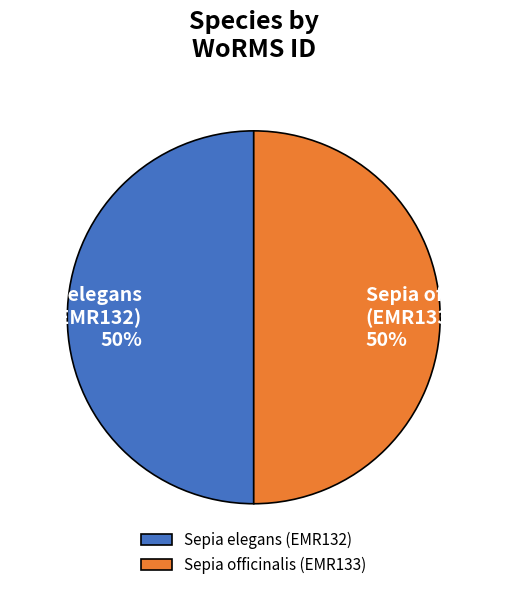

What is the ratio of the value at Sepia elegans (EMR132) to the value at Sepia officinalis (EMR133)?

1.0